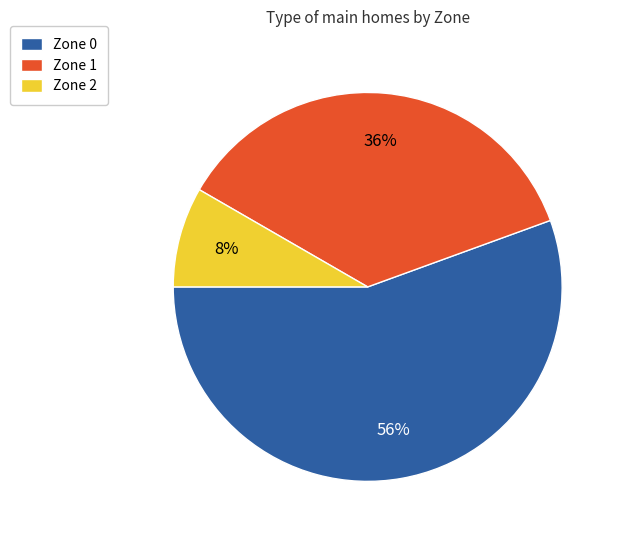

To the nearest percent, what is the combined percentage of Zone 0 and Zone 2?

64%